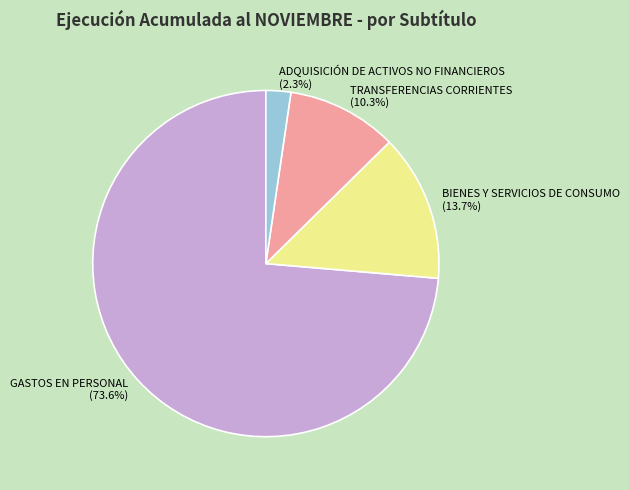

Rank the categories by value from highest to lowest.

GASTOS EN PERSONAL, BIENES Y SERVICIOS DE CONSUMO, TRANSFERENCIAS CORRIENTES, ADQUISICIÓN DE ACTIVOS NO FINANCIEROS